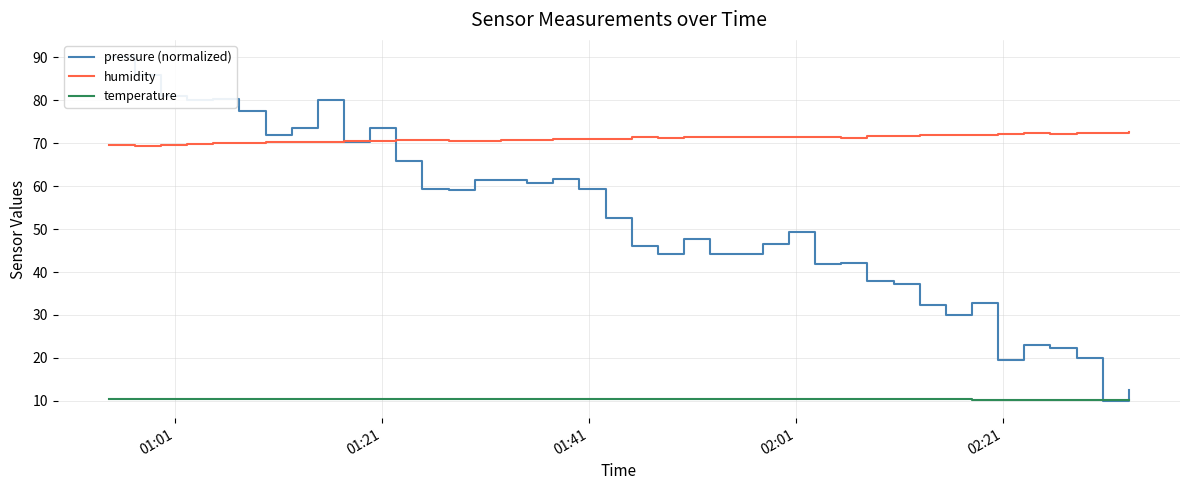

True or false: pressure (normalized) has more than 1 interior local peaks.

True